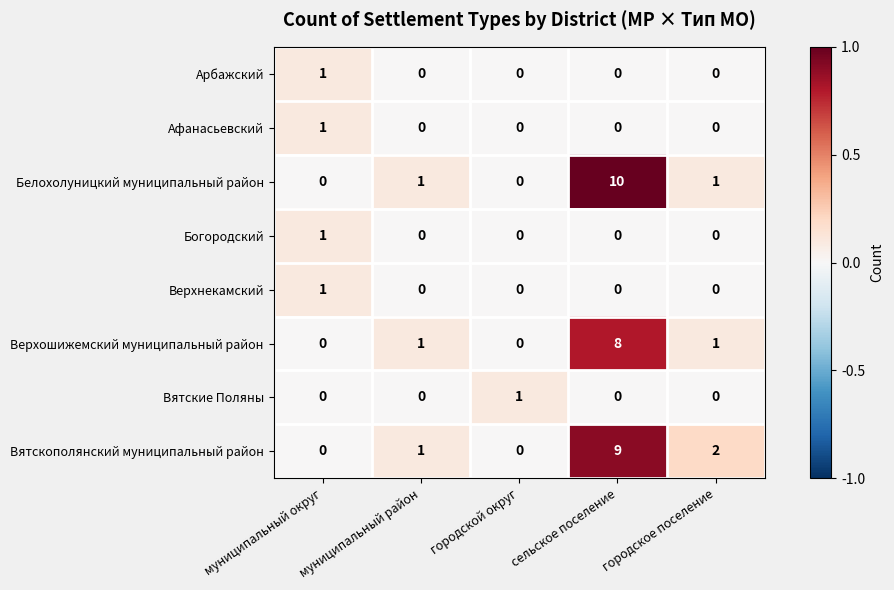

What is the total value across all series at сельское поселение?

27